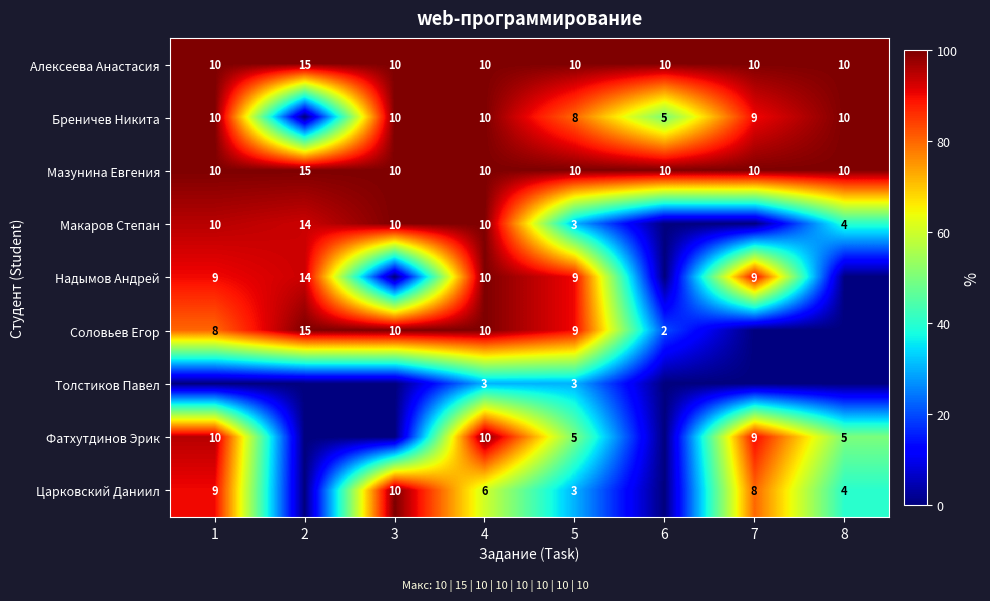

Is the value of Соловьев Егор at 3 greater than the value of Царковский Даниил at 1?

Yes